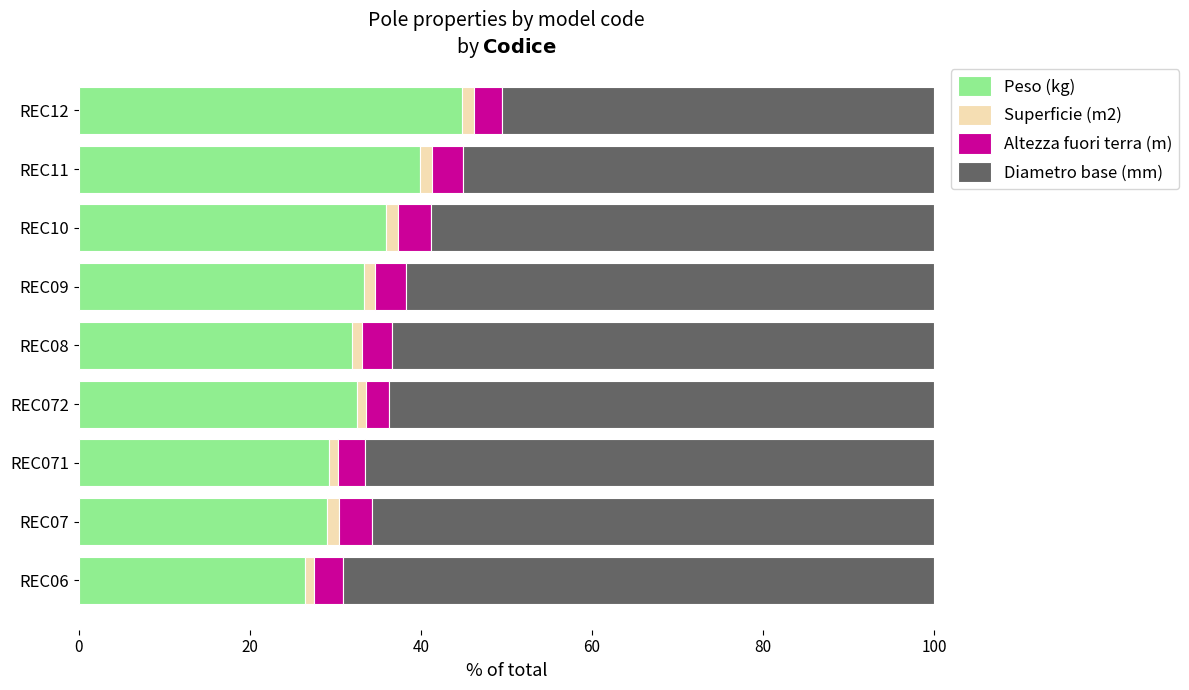

What is the highest value of the Peso (kg) series?

44.8